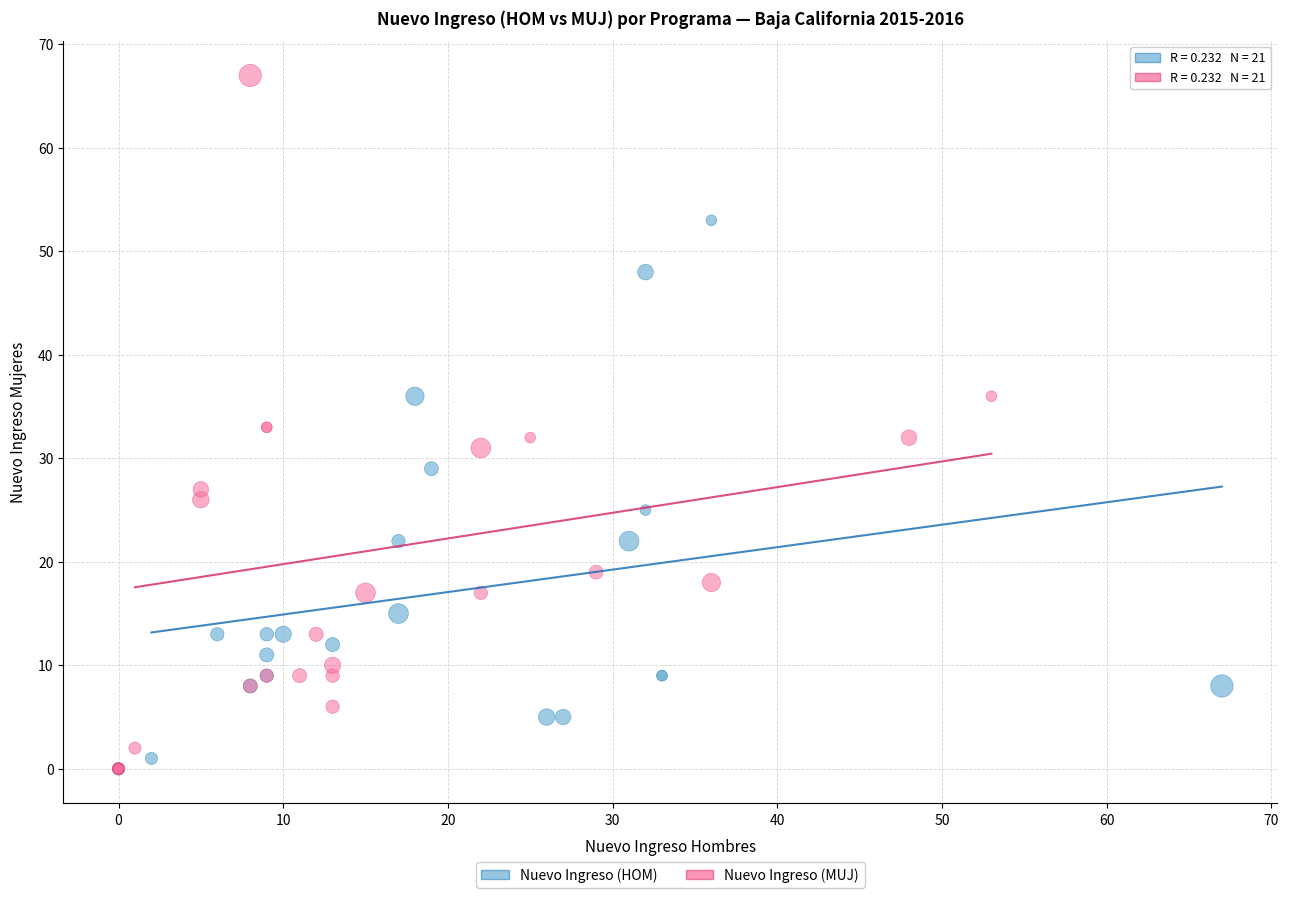

Which series has the widest spread of Y values?

Nuevo Ingreso (MUJ)